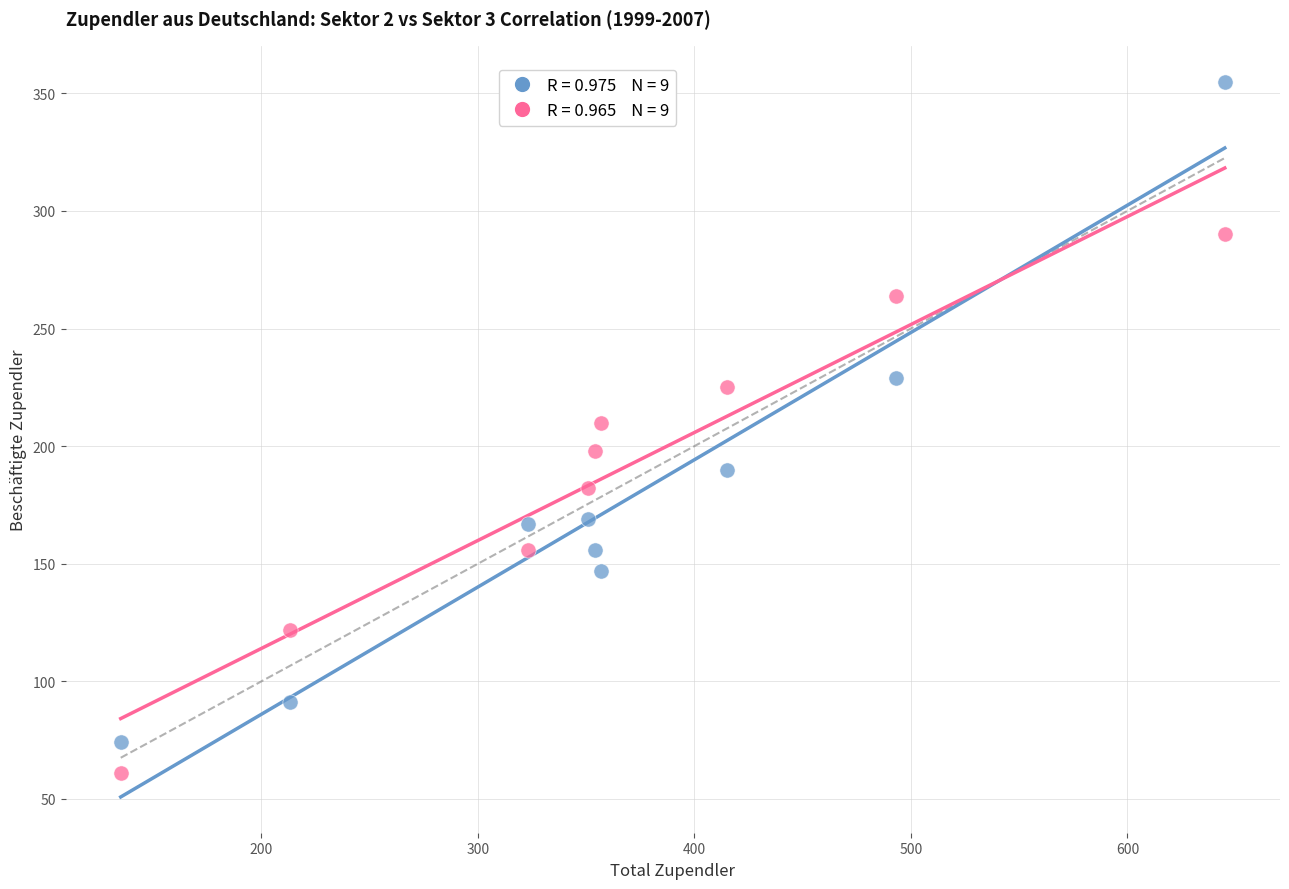

Across all data points, what is the range of X values (max minus min)?

510